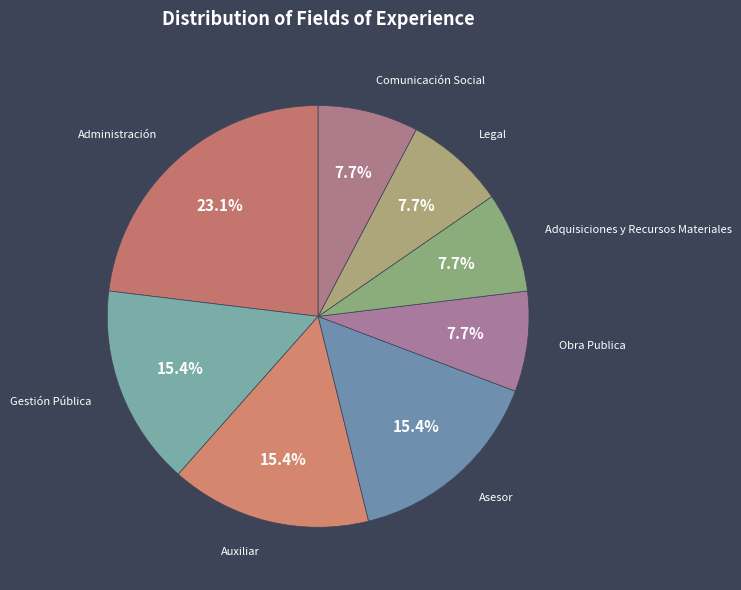

How many segments does this pie chart have?

8